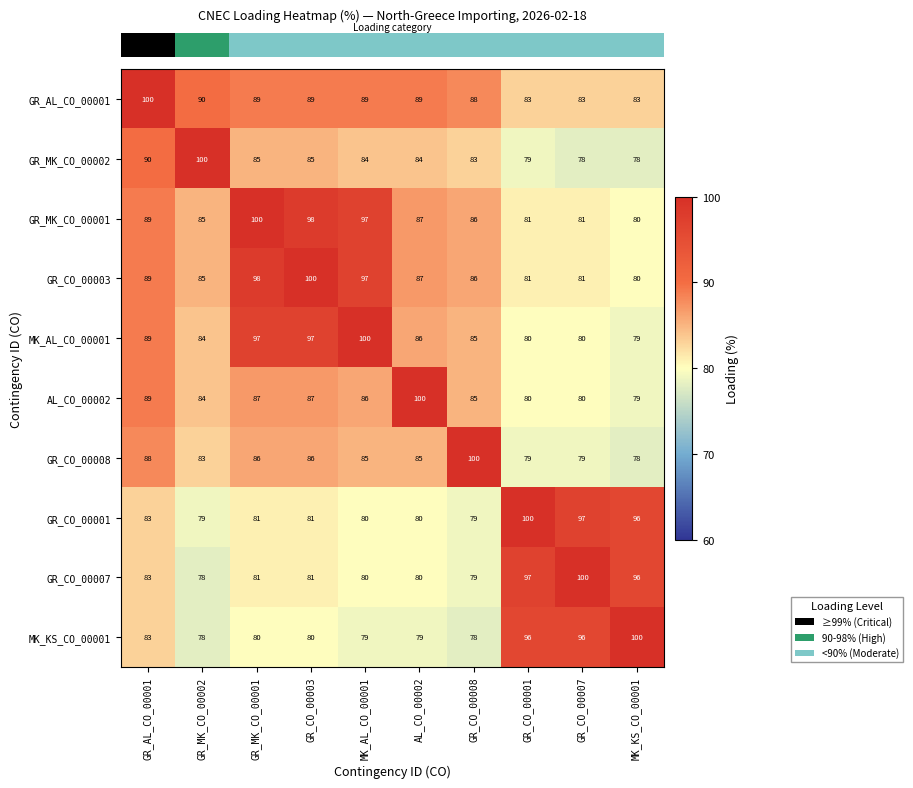

At which label is AL_CO_00002 closest to 89?

GR_AL_CO_00001